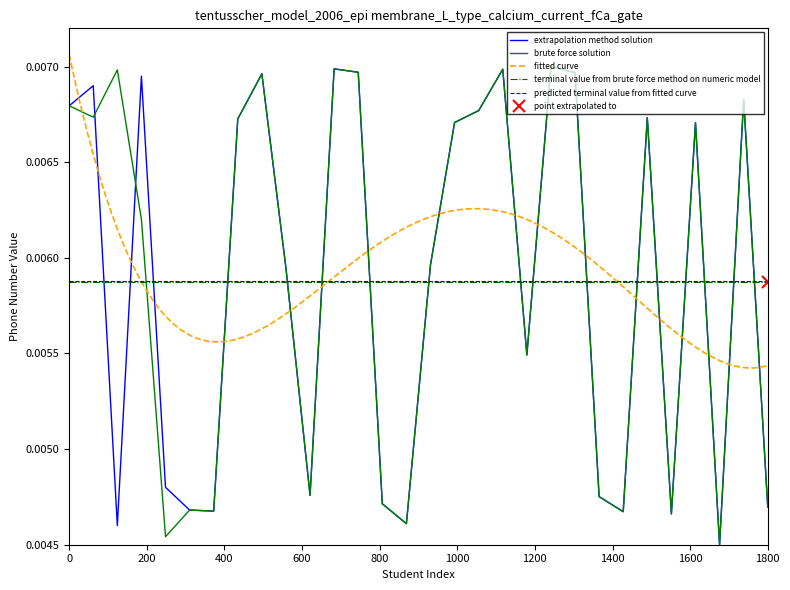

Does the chart display data point markers on the line(s)?

No